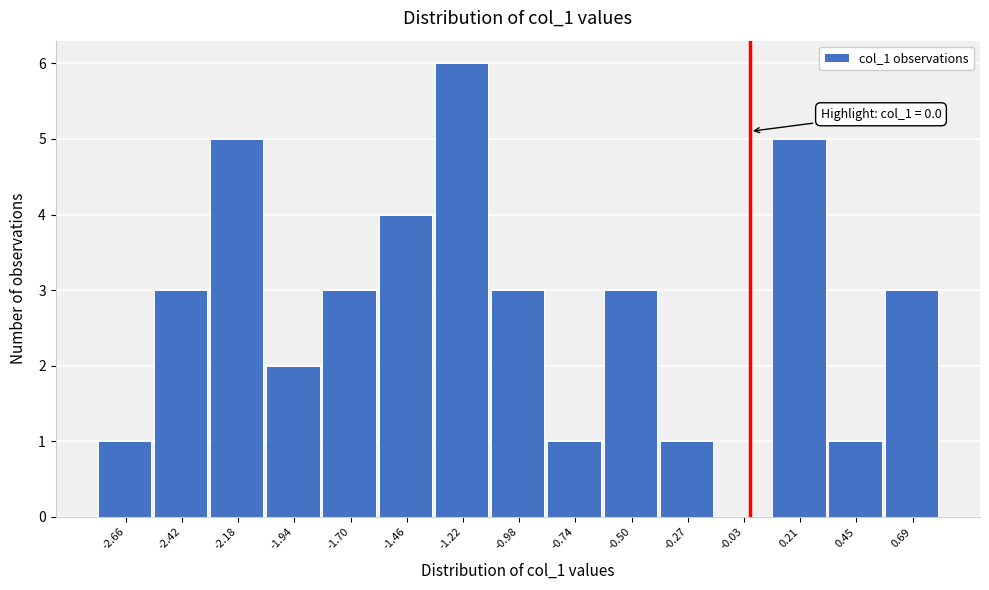

Over which range of the x-axis is the bar tallest?

-1.35 to -1.10